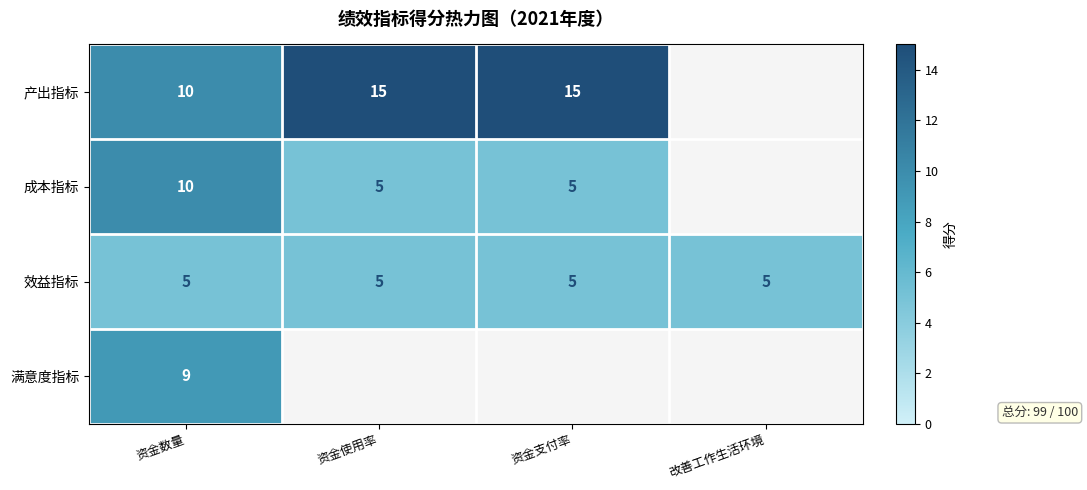

What is the maximum value shown in the chart?

15.0